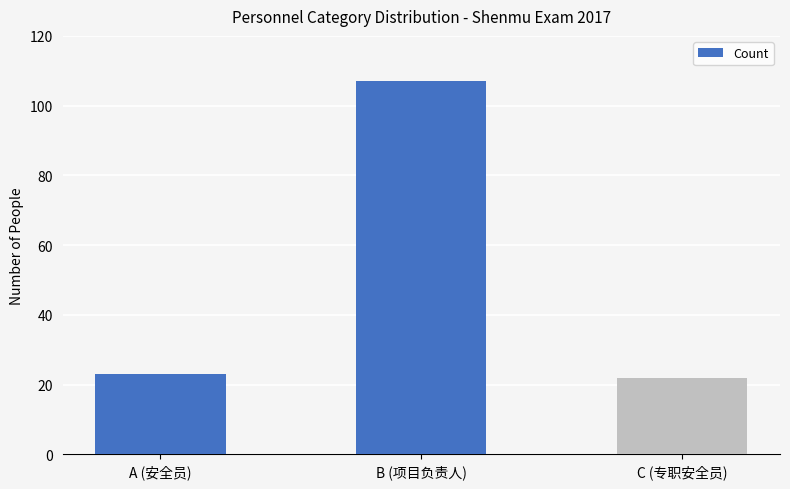

What is the difference between the second highest and minimum values?

1